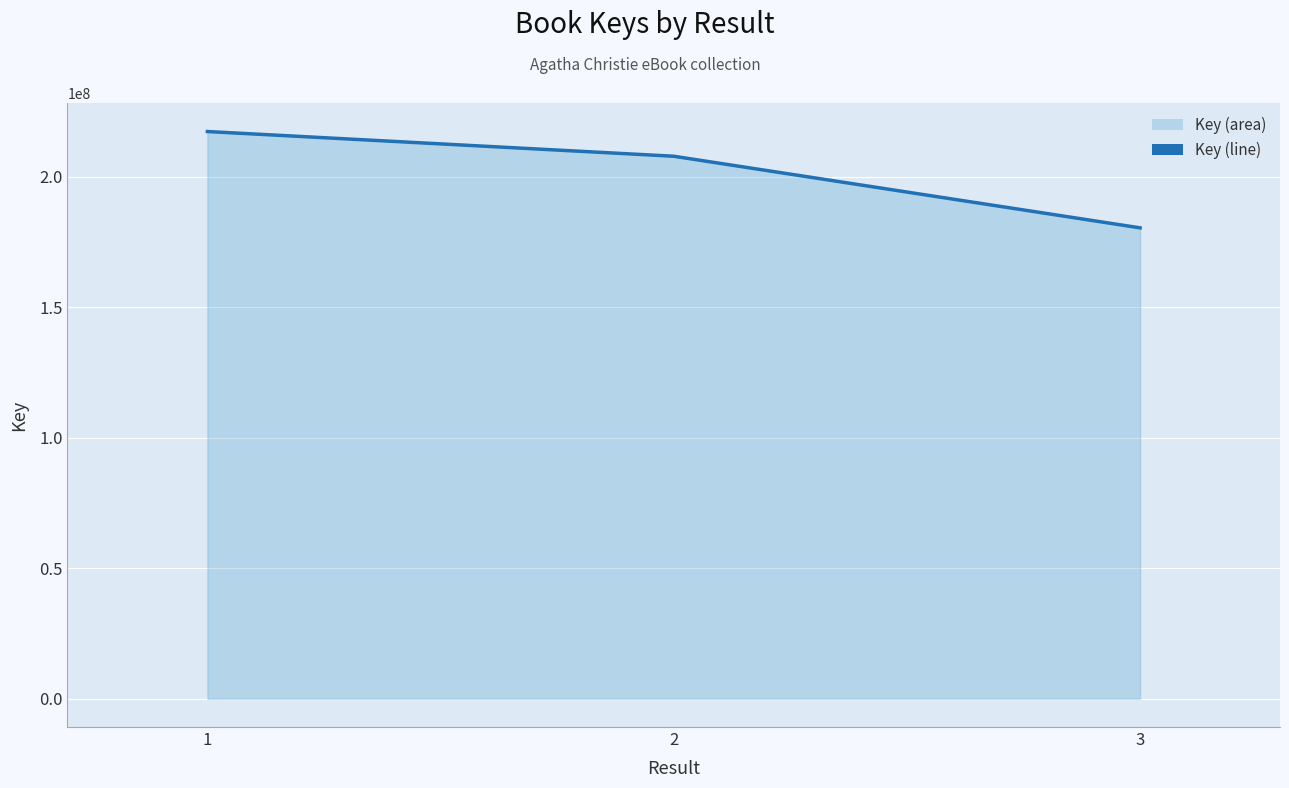

What is the sum of the values at 3 and 2?

388425379